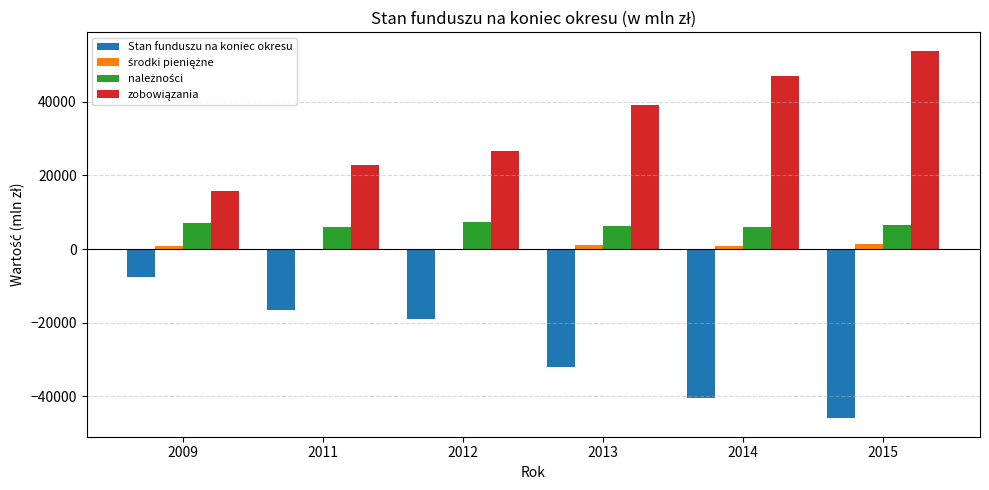

What is the value of the zobowiązania bar at the 2nd from the left?

22782.6